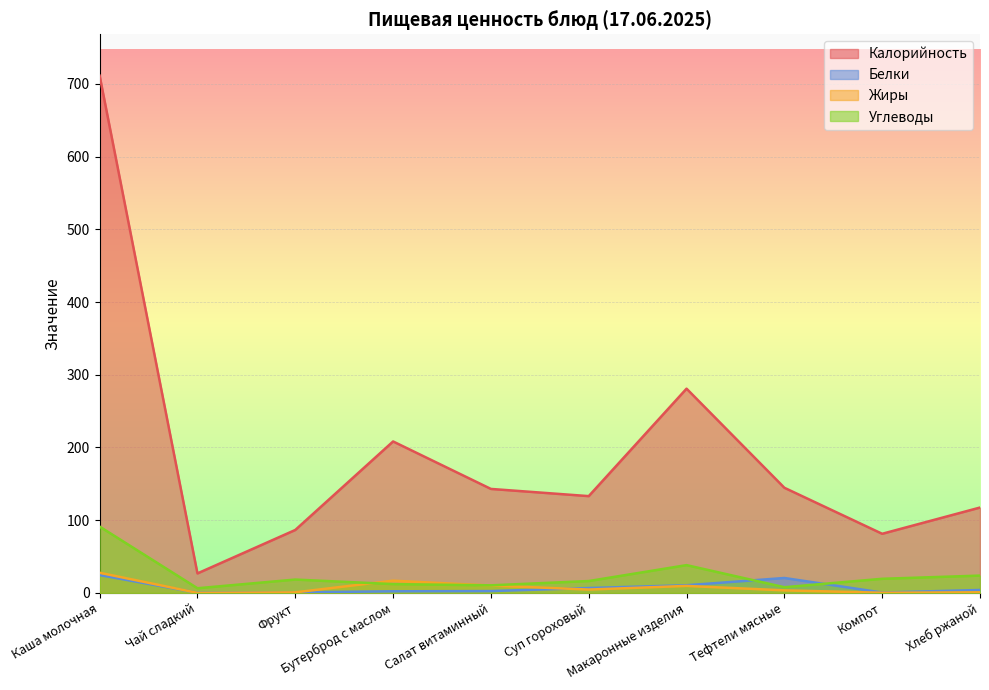

At which category does Белки reach its first local valley?

Чай сладкий